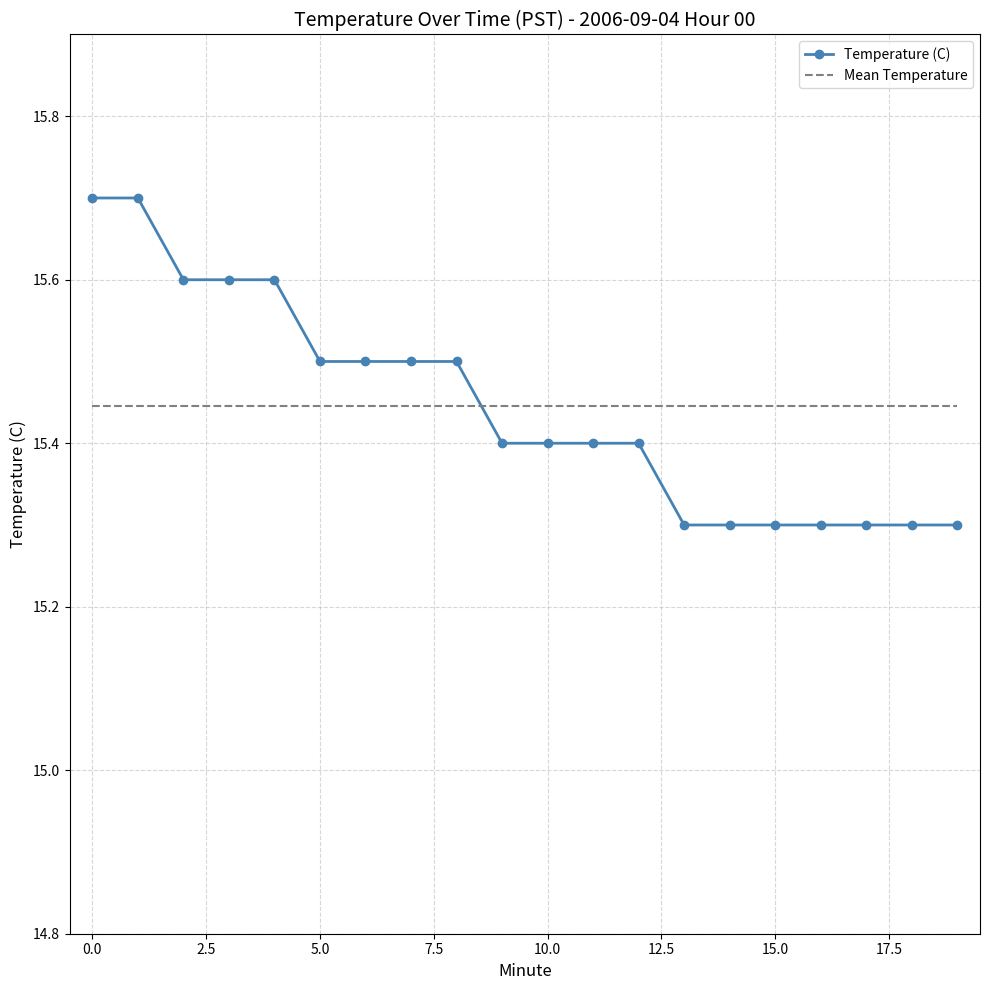

Reading left to right, transcribe all the data shown in this chart.

15.7	15.7	15.6	15.6	15.6	15.5	15.5	15.5	15.5	15.4	15.4	15.4	15.4	15.3	15.3	15.3	15.3	15.3	15.3	15.3